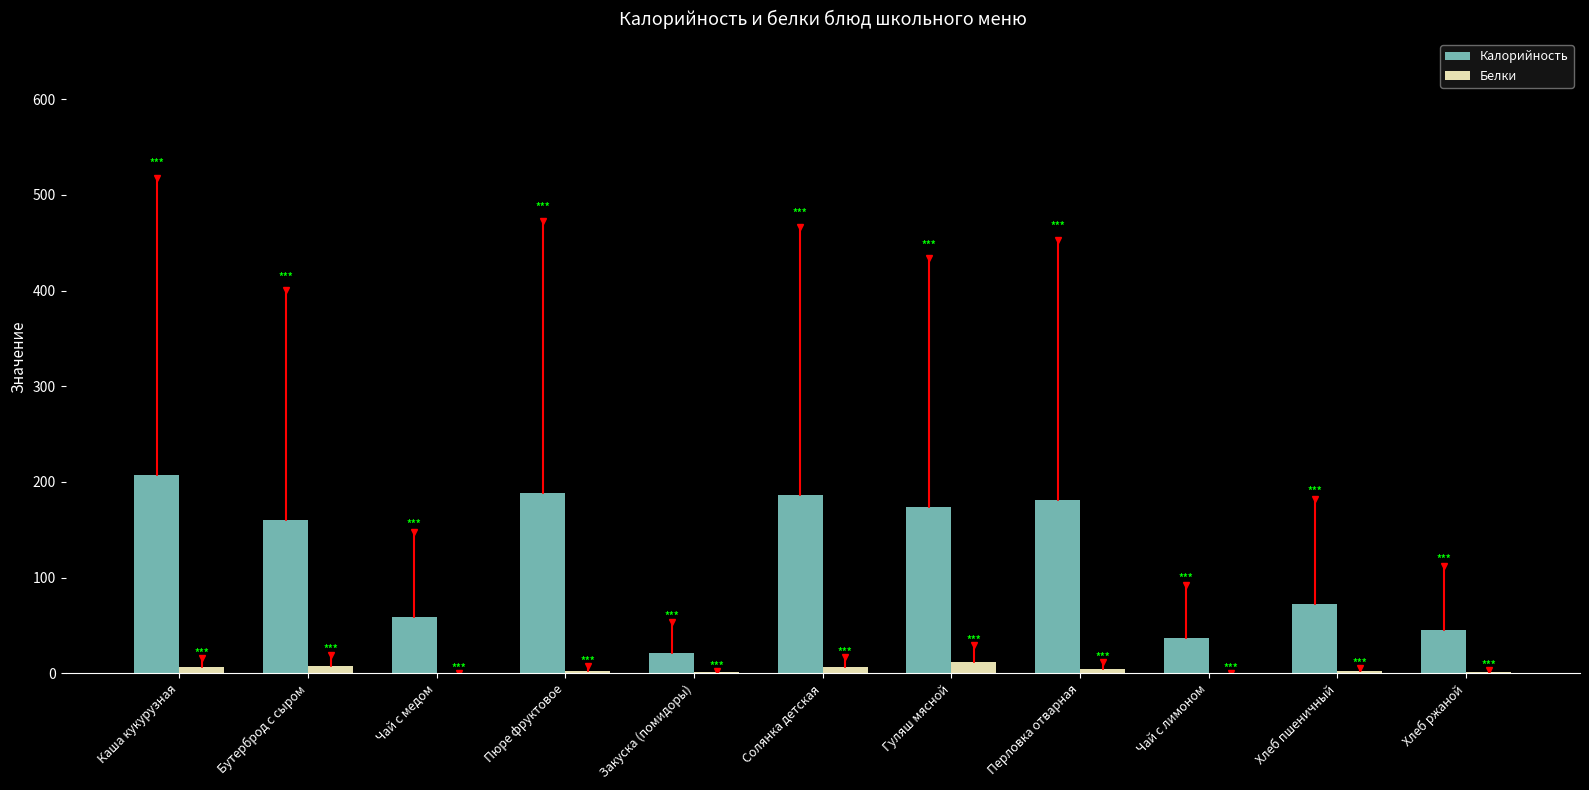

How many categories are shown in the chart?

11